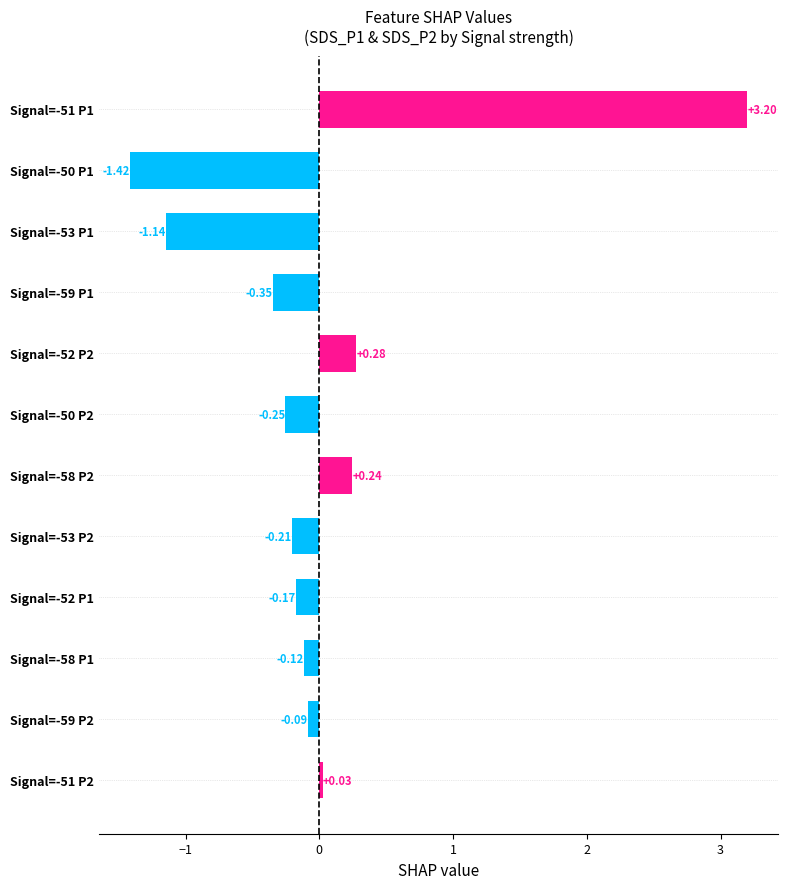

List the labels in order of value, largest first.

Signal=-51 P1, Signal=-52 P2, Signal=-58 P2, Signal=-51 P2, Signal=-59 P2, Signal=-58 P1, Signal=-52 P1, Signal=-53 P2, Signal=-50 P2, Signal=-59 P1, Signal=-53 P1, Signal=-50 P1